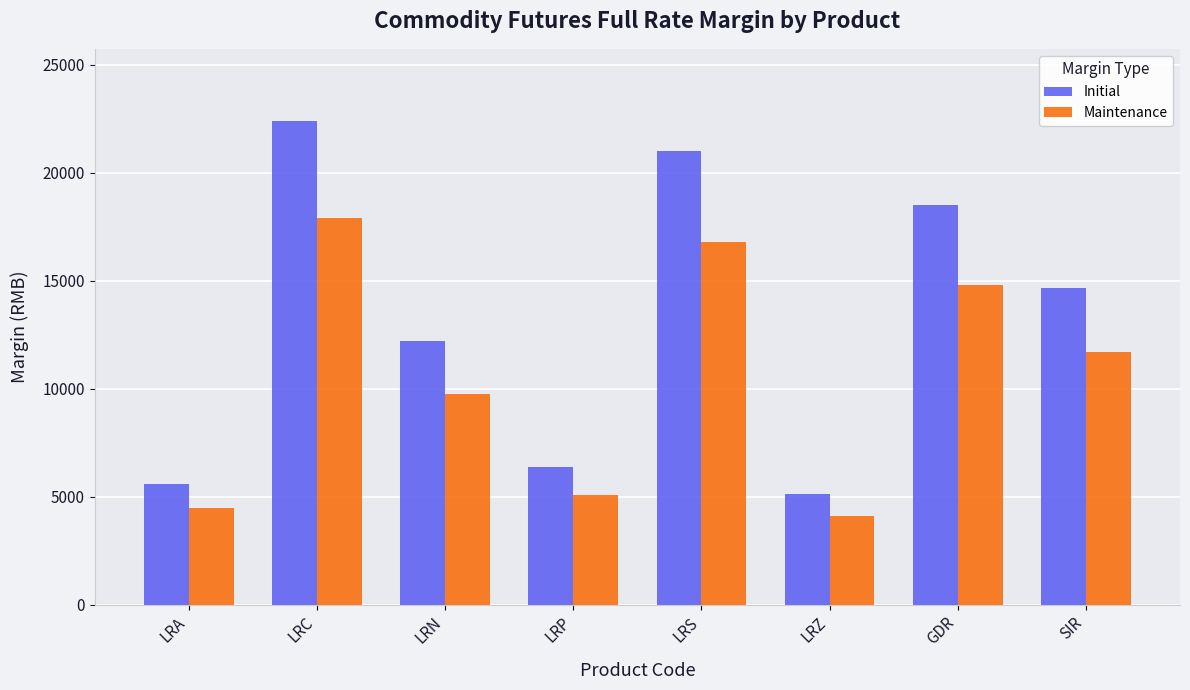

At which category is the sum across all series the highest?

LRC